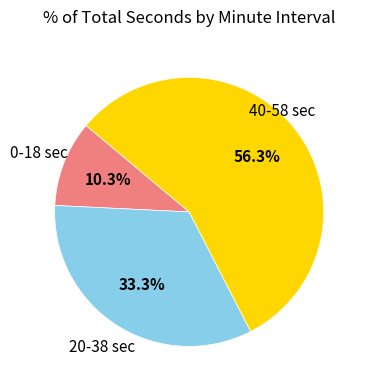

Is there any slice that represents more than half of the pie?

Yes